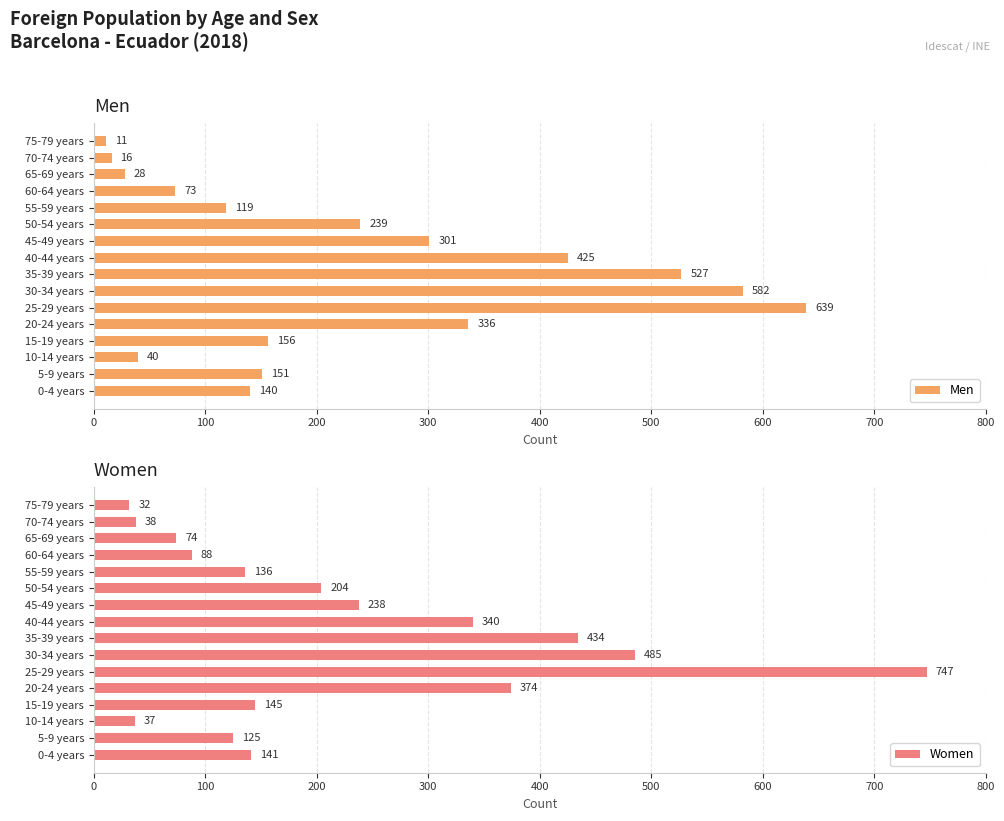

What is the sum of all Men values?

3783